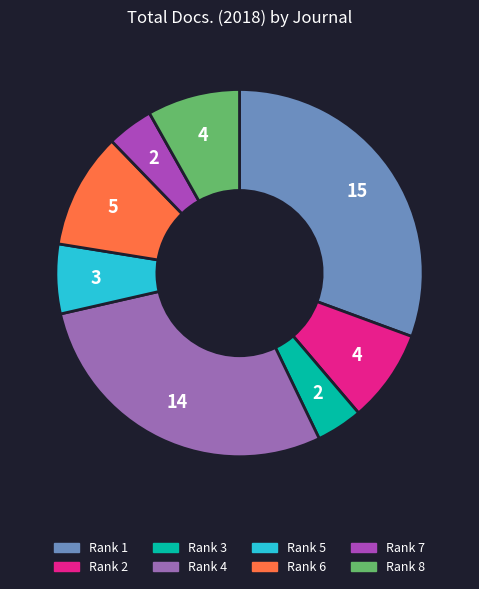

Is there any slice that represents more than half of the pie?

No